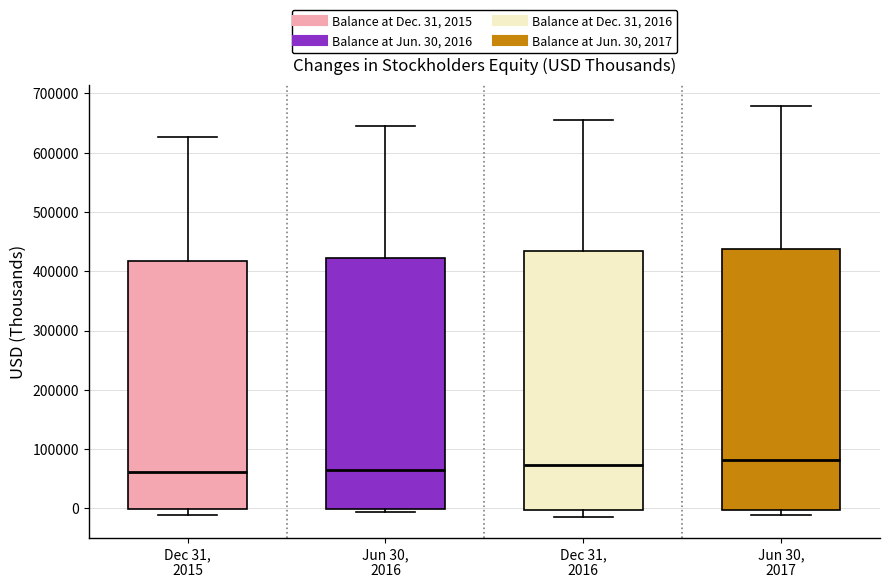

Where does the median line of the box for Jun 30, 2016 sit on the y-axis? The values are not printed on the chart, so give them approximately, as read against the axis.

70000